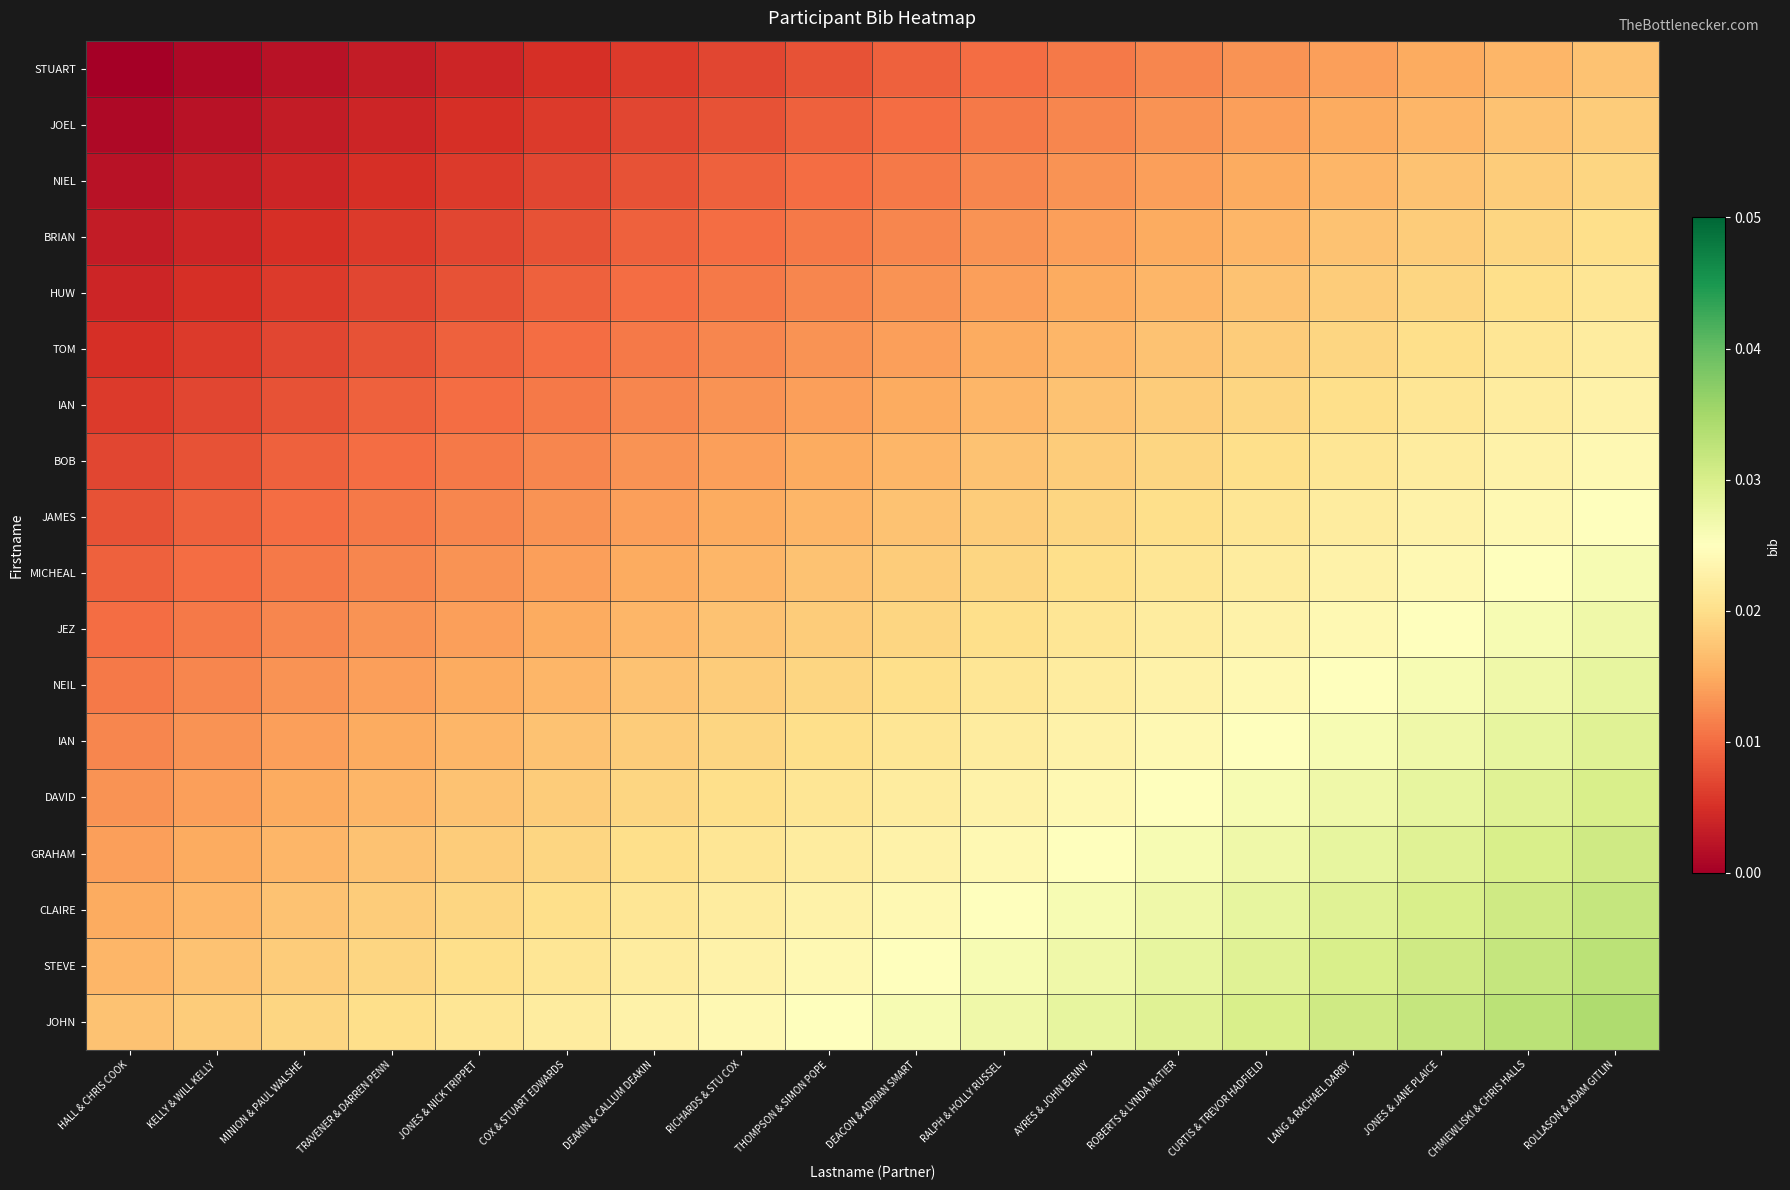

At which category does the chart reach its minimum across all series?

HALL & CHRIS COOK